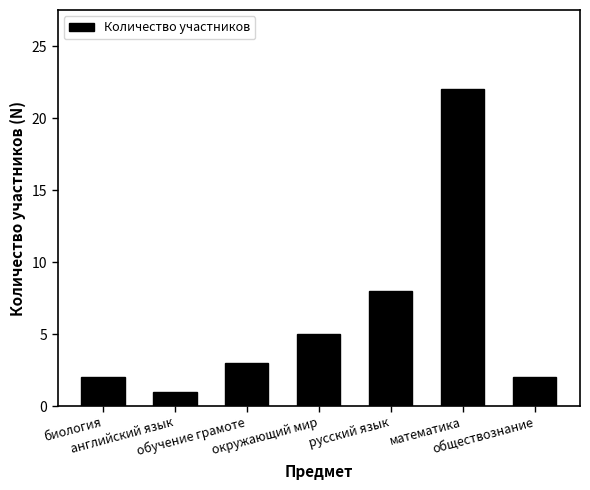

Which label corresponds to the smallest value in the chart?

английский язык